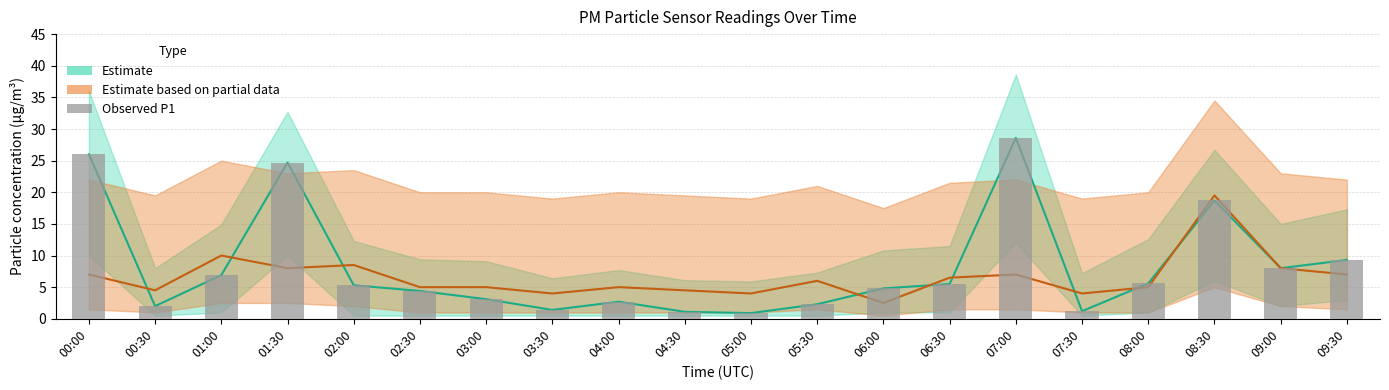

How many bars are there in total?

20